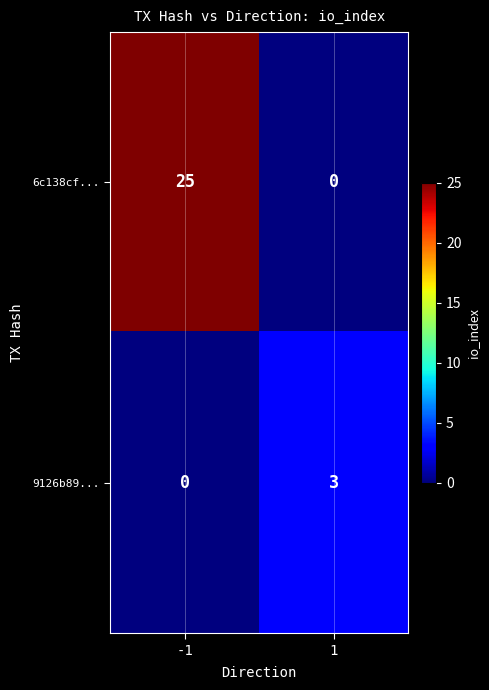

Count the number of data series in this chart.

2